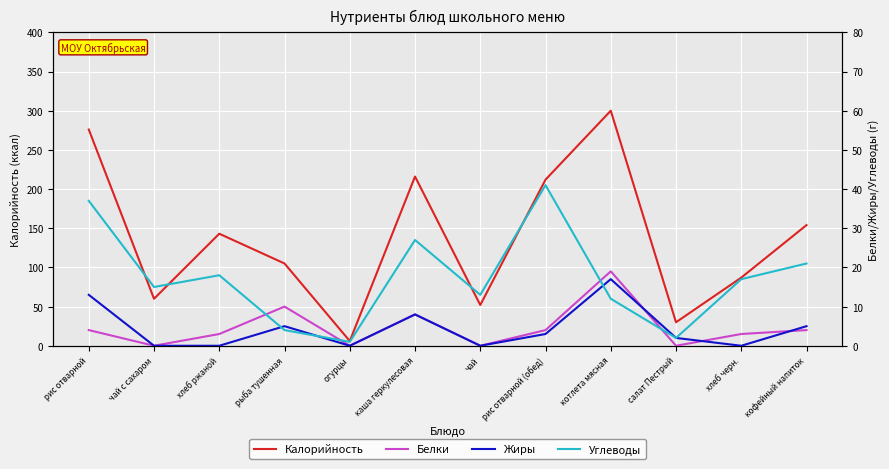

What is the label of the 8th point from the left?

рис отварной (обед)